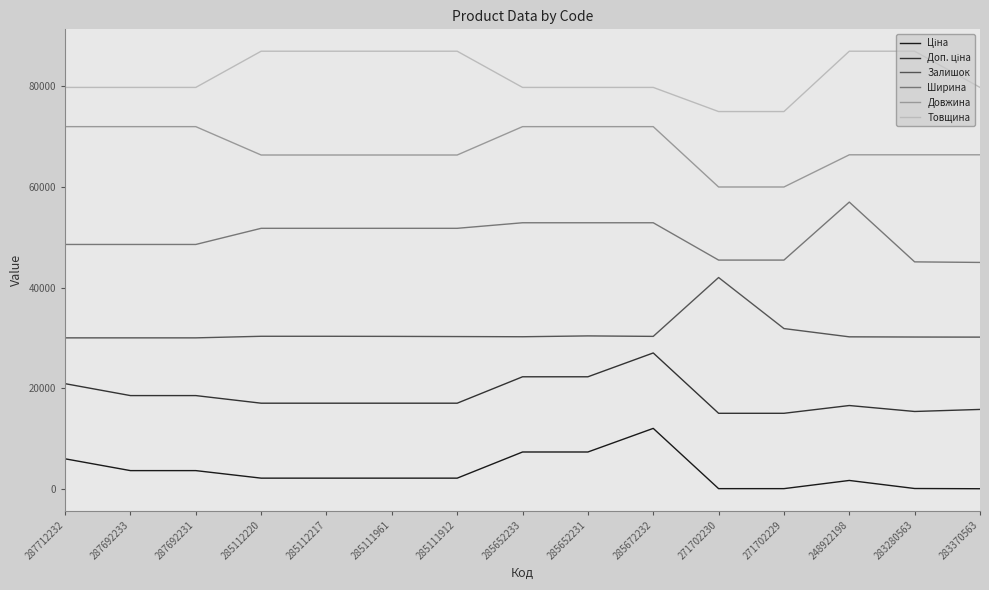

What is the maximum value for Товщина?

87000.0